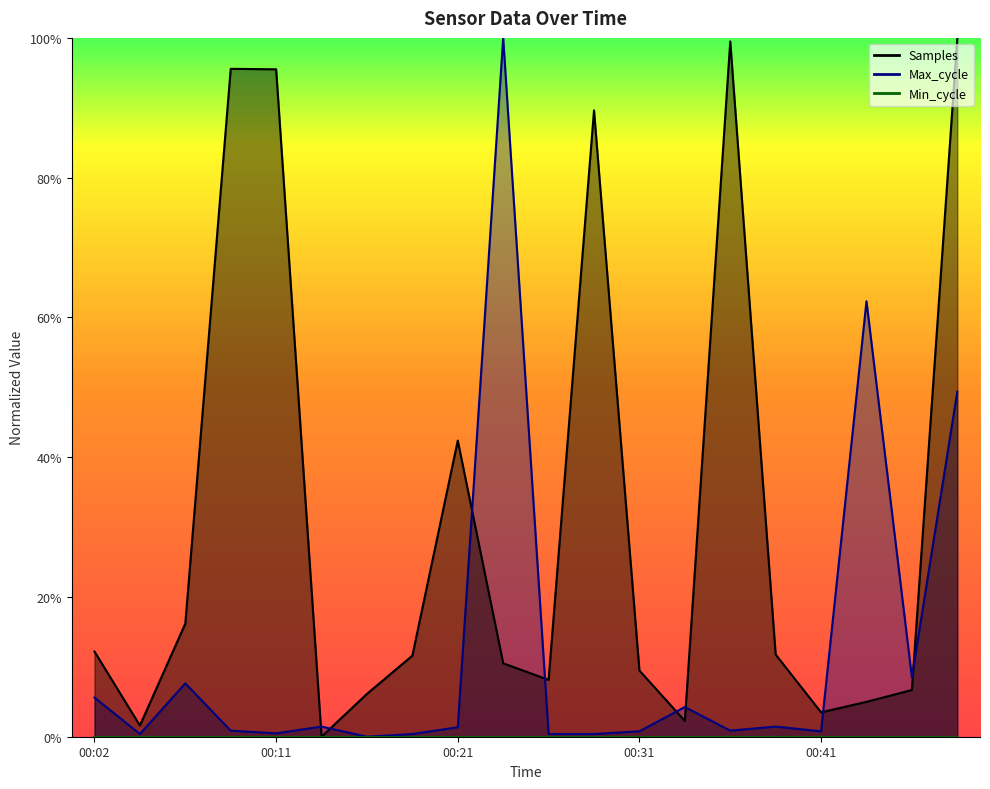

Count the number of categories in the chart.

20